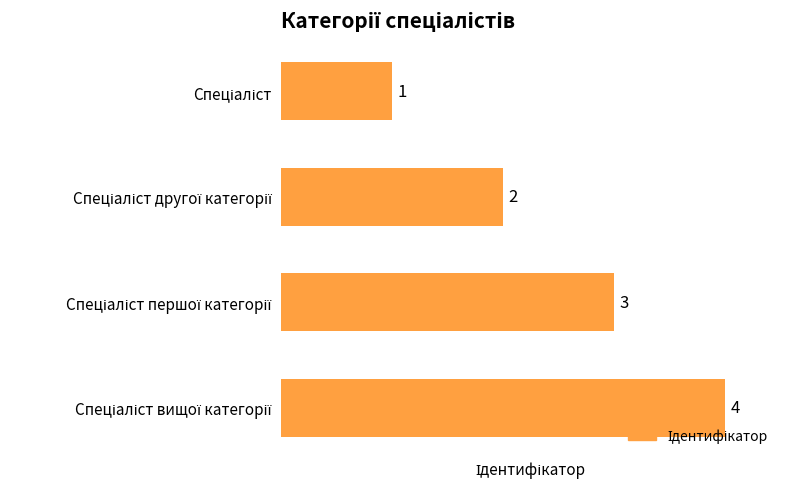

What is the difference between the maximum and minimum values?

3